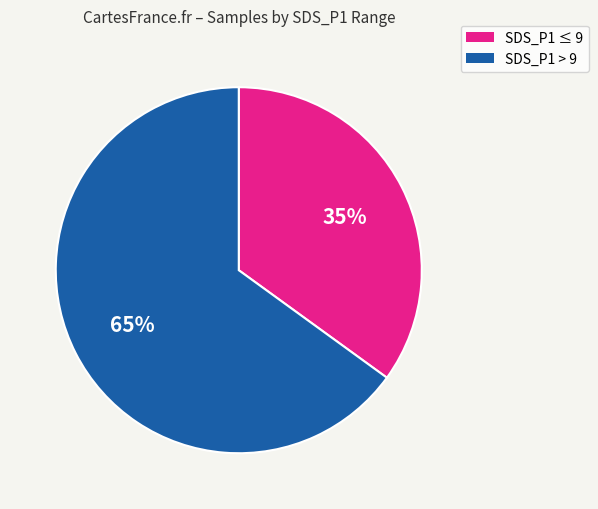

To the nearest percent, what is the difference between the largest and smallest slice percentages?

30%